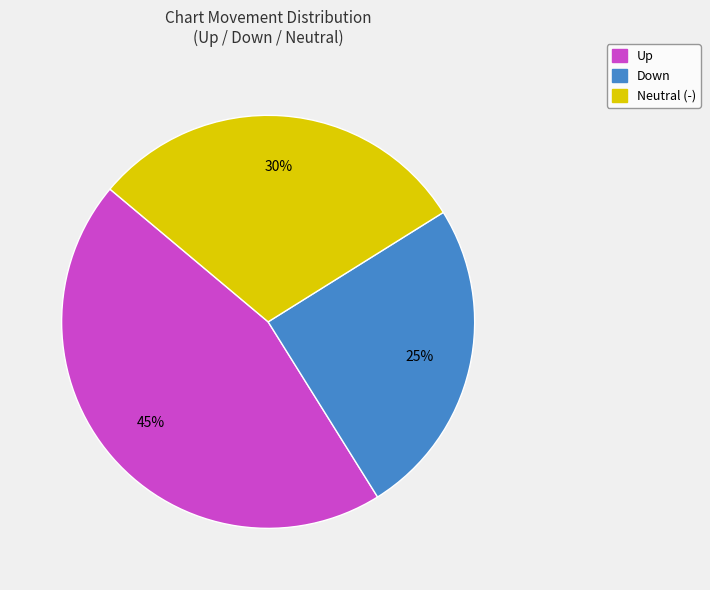

Does any single category account for the majority?

No